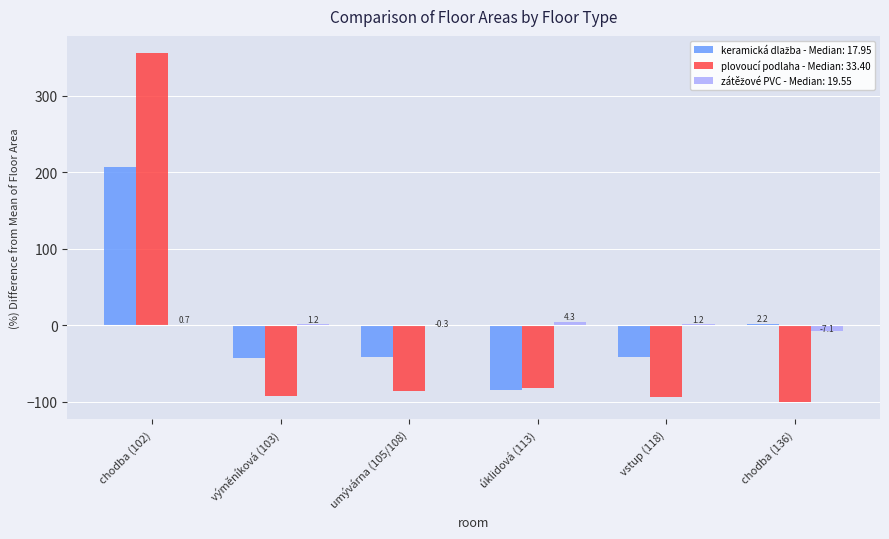

What is the spread (max minus min) of values at vstup (118)?

95.3